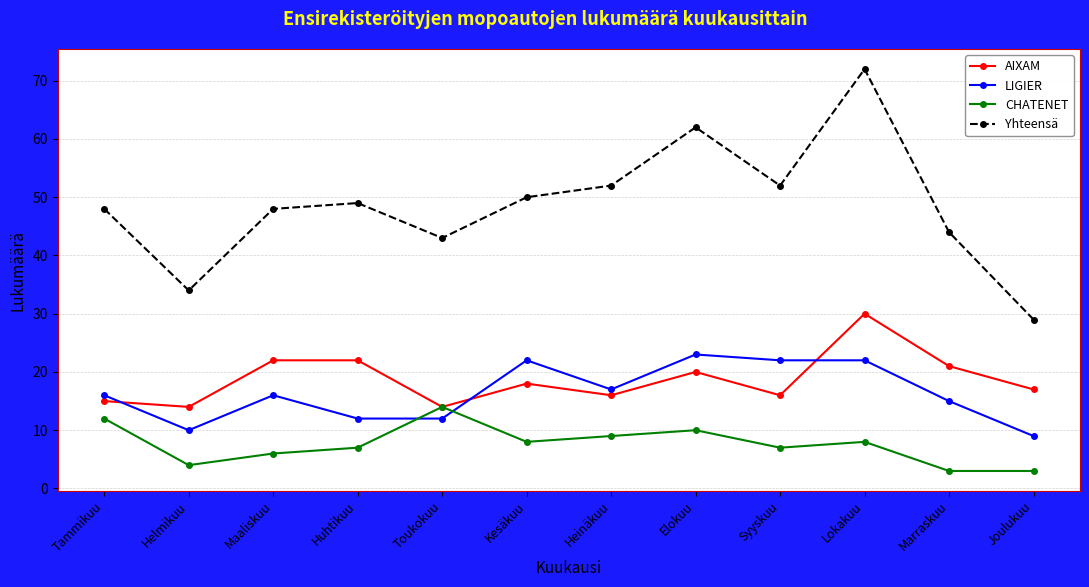

True or false: CHATENET and Yhteensä cross at least once.

False